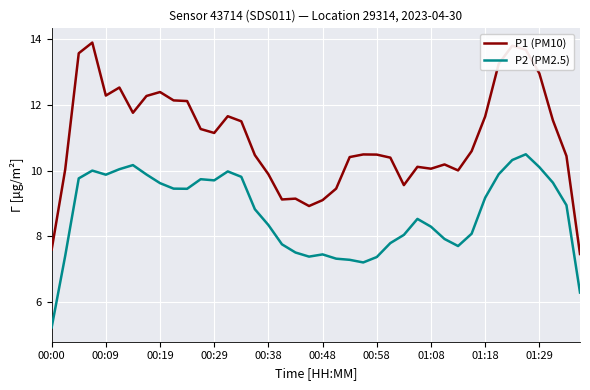

Which series has the widest spread of values?

P1 (PM10)